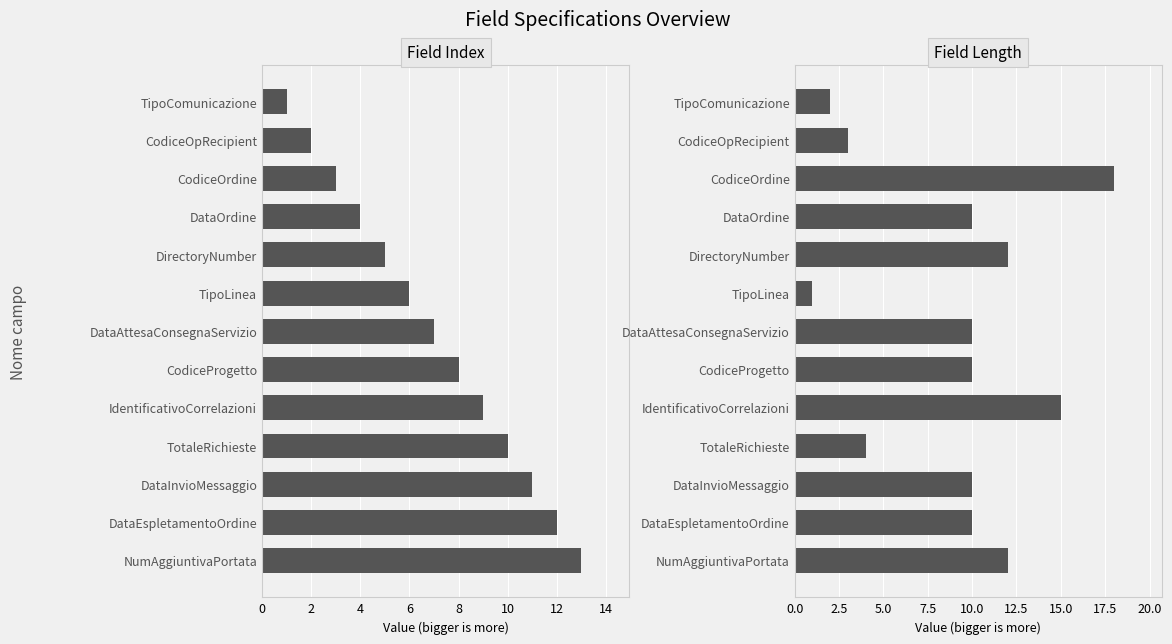

What is the value of the Field Index bar at the 9th from the left?

9